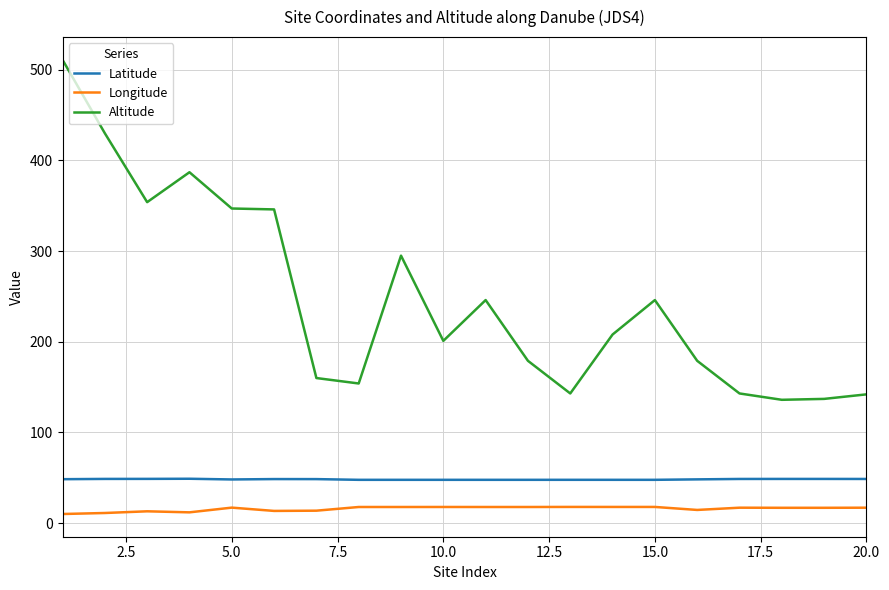

Rank the series by their maximum value, from lowest to highest.

Longitude, Latitude, Altitude